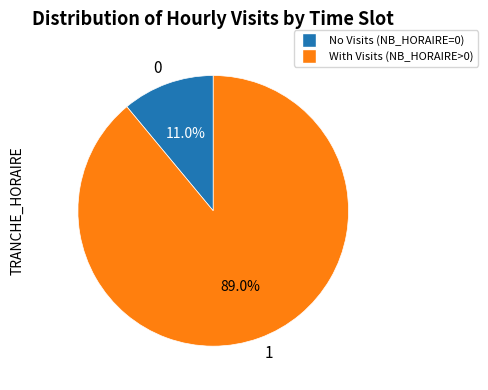

What percentage do 1 and 0 together represent?

100.0%